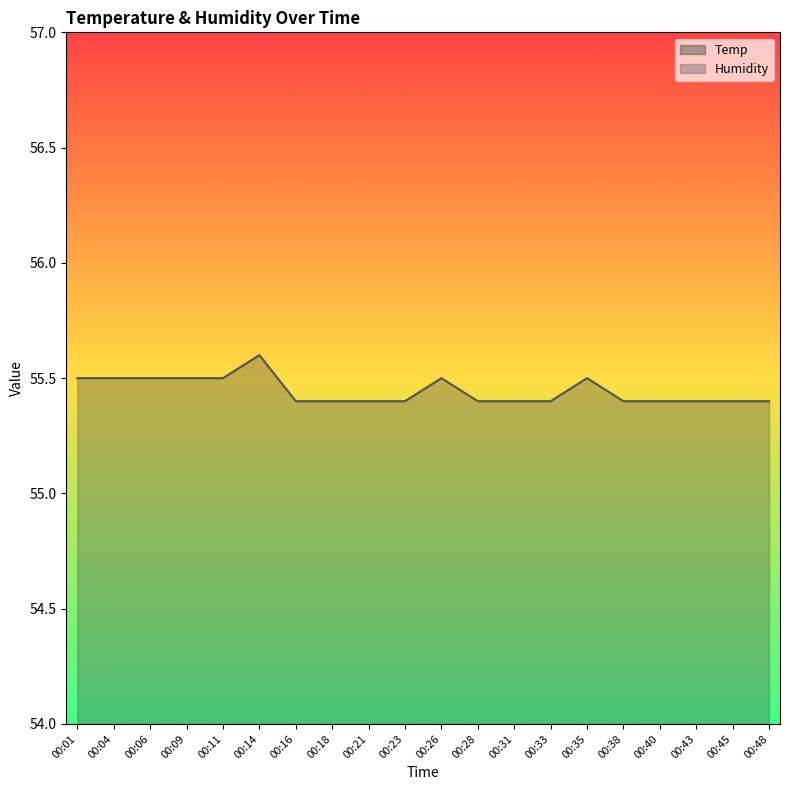

Approximately how many times larger is the value at 00:38 compared to 00:45?

1.0